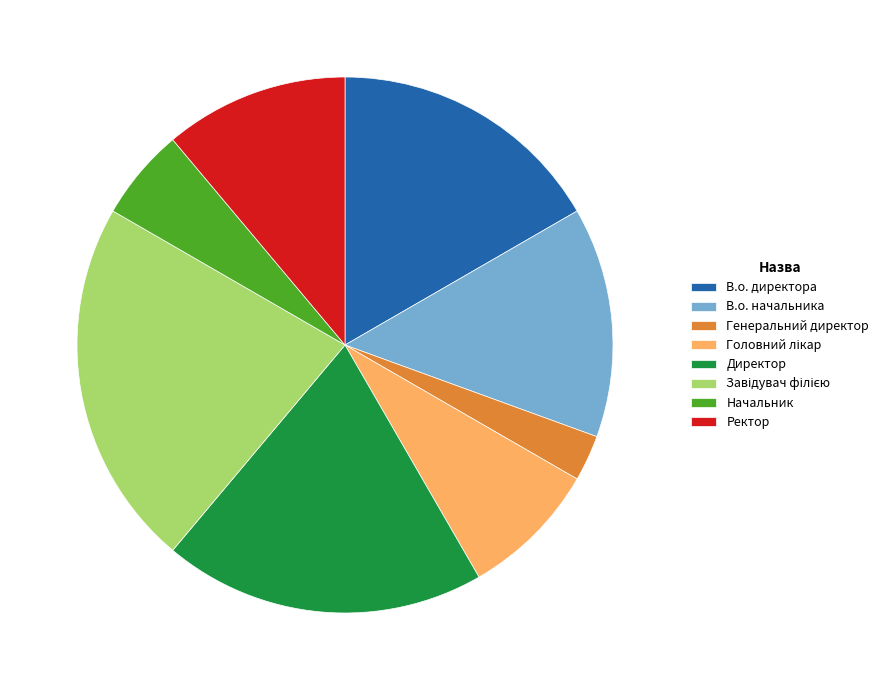

How many segments does this pie chart have?

8